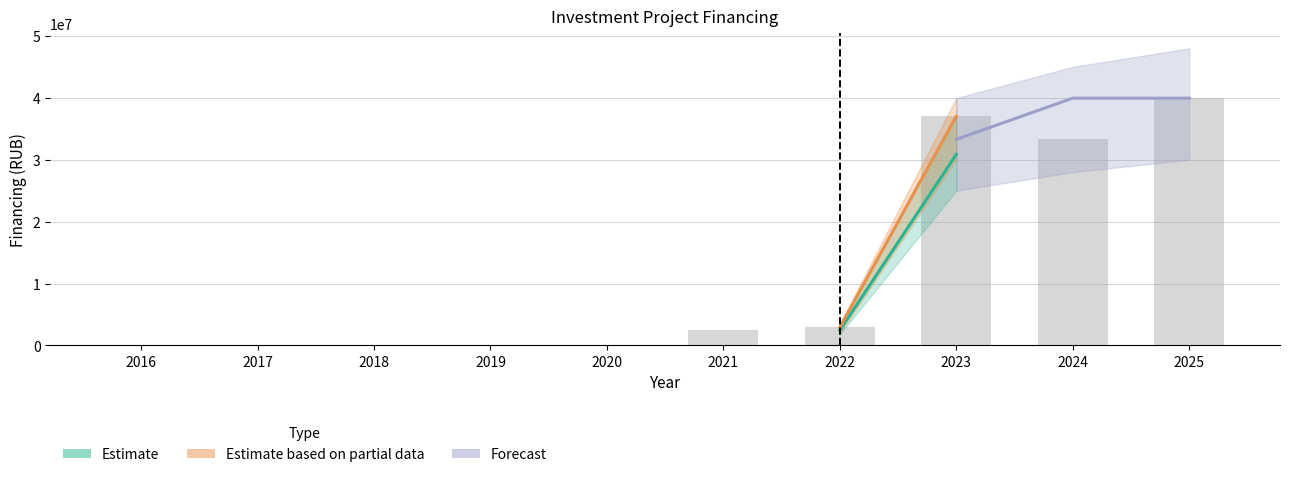

What is the average value?

11562240